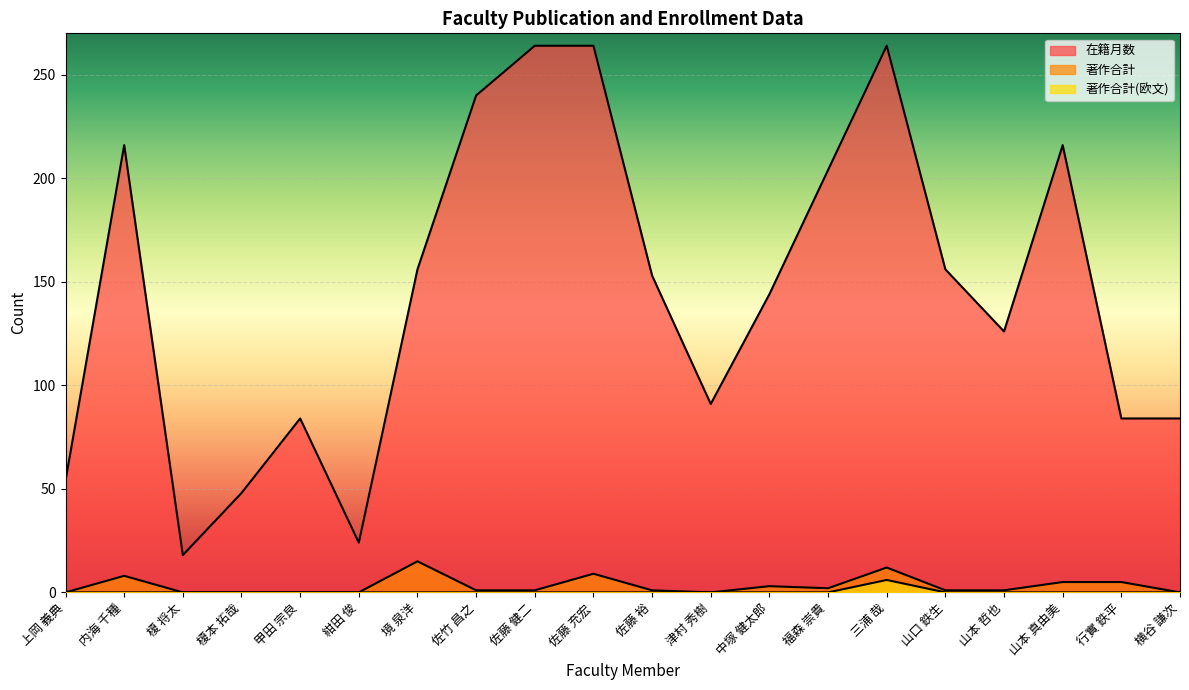

At how many categories does at least one series exceed 99?

12